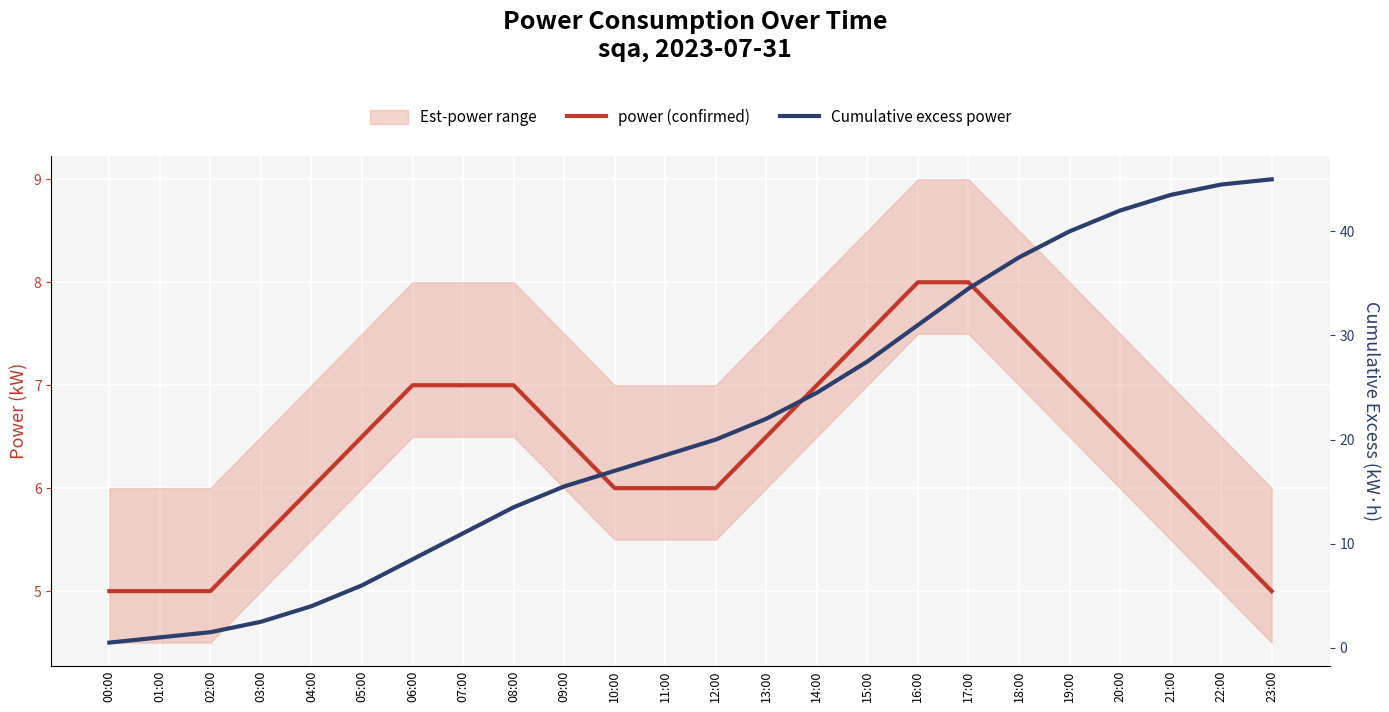

Reading left to right, list all the values displayed in this chart.

power (confirmed): 00:00=5.0	01:00=5.0	02:00=5.0	03:00=5.5	04:00=6.0	05:00=6.5	06:00=7.0	07:00=7.0	08:00=7.0	09:00=6.5	10:00=6.0	11:00=6.0	12:00=6.0	13:00=6.5	14:00=7.0	15:00=7.5	16:00=8.0	17:00=8.0	18:00=7.5	19:00=7.0	20:00=6.5	21:00=6.0	22:00=5.5	23:00=5.0
Cumulative excess power: 00:00=0.5	01:00=1.0	02:00=1.5	03:00=2.5	04:00=4.0	05:00=6.0	06:00=8.5	07:00=11.0	08:00=13.5	09:00=15.5	10:00=17.0	11:00=18.5	12:00=20.0	13:00=22.0	14:00=24.5	15:00=27.5	16:00=31.0	17:00=34.5	18:00=37.5	19:00=40.0	20:00=42.0	21:00=43.5	22:00=44.5	23:00=45.0